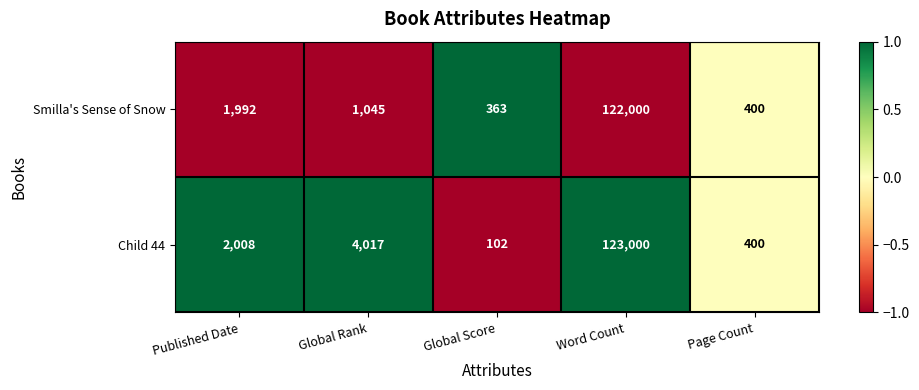

Reading left to right, list all the values displayed in this chart.

Smilla's Sense of Snow: 1992	1045	363	122000	400
Child 44: 2008	4017	102	123000	400